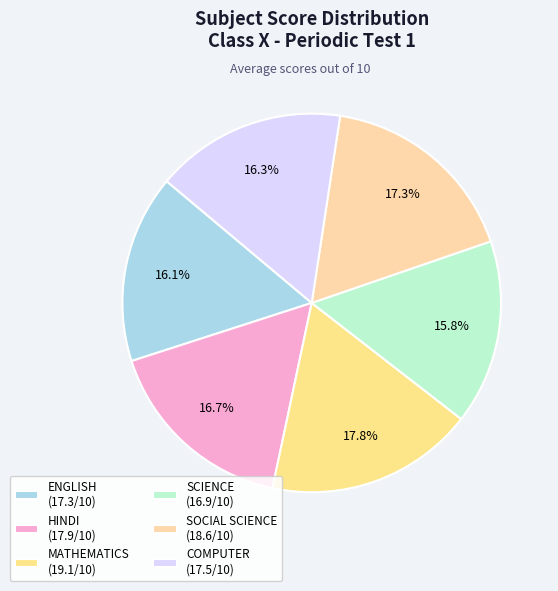

What is the change in value from HINDI to SCIENCE?

-1.0